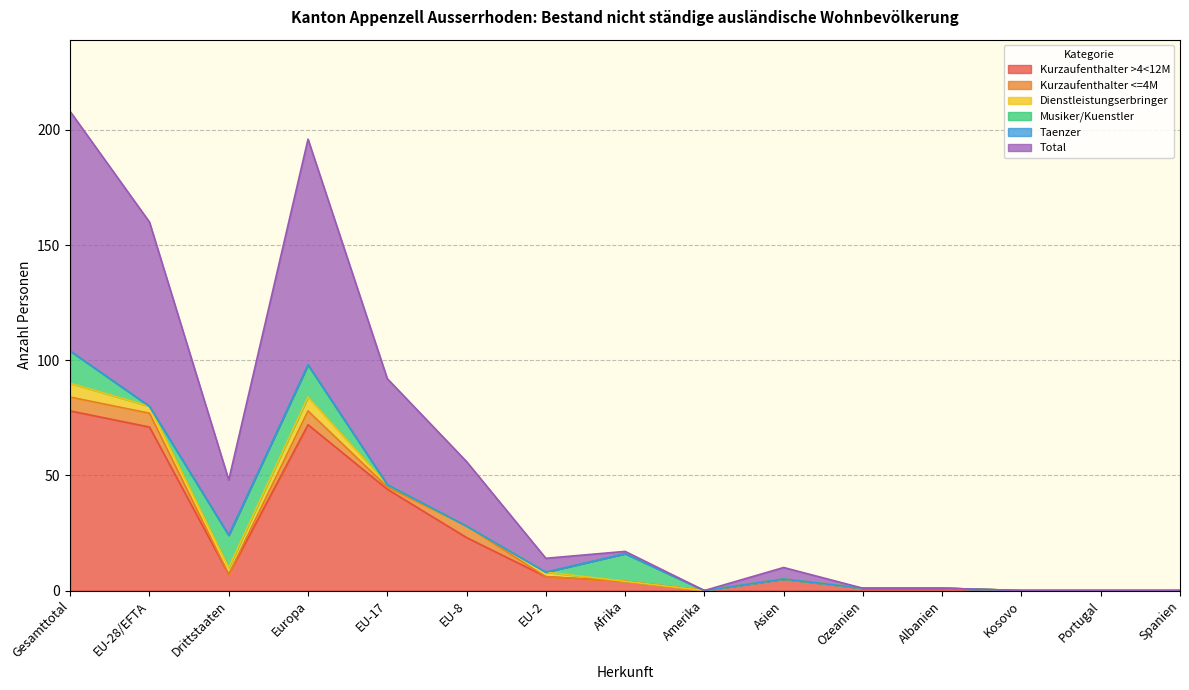

Rank the categories by Musiker/Kuenstler value from lowest to highest.

EU-28/EFTA, EU-17, EU-8, EU-2, Amerika, Asien, Ozeanien, Albanien, Kosovo, Portugal, Spanien, Afrika, Gesamttotal, Drittstaaten, Europa